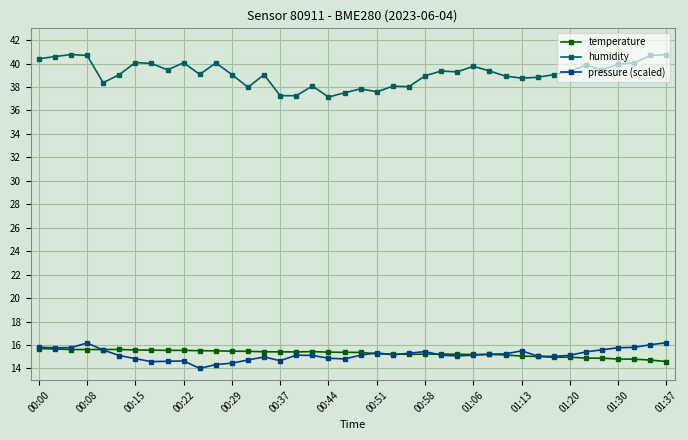

At how many categories does at least one series exceed 33?

40